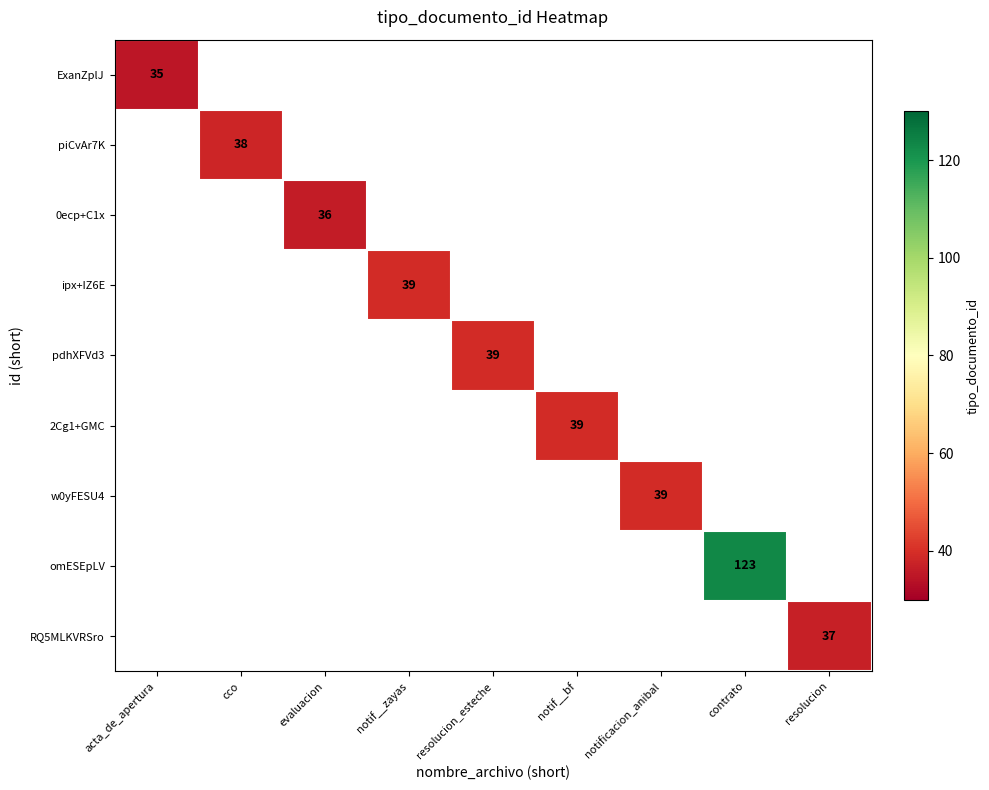

How many categories are shown in the chart?

9